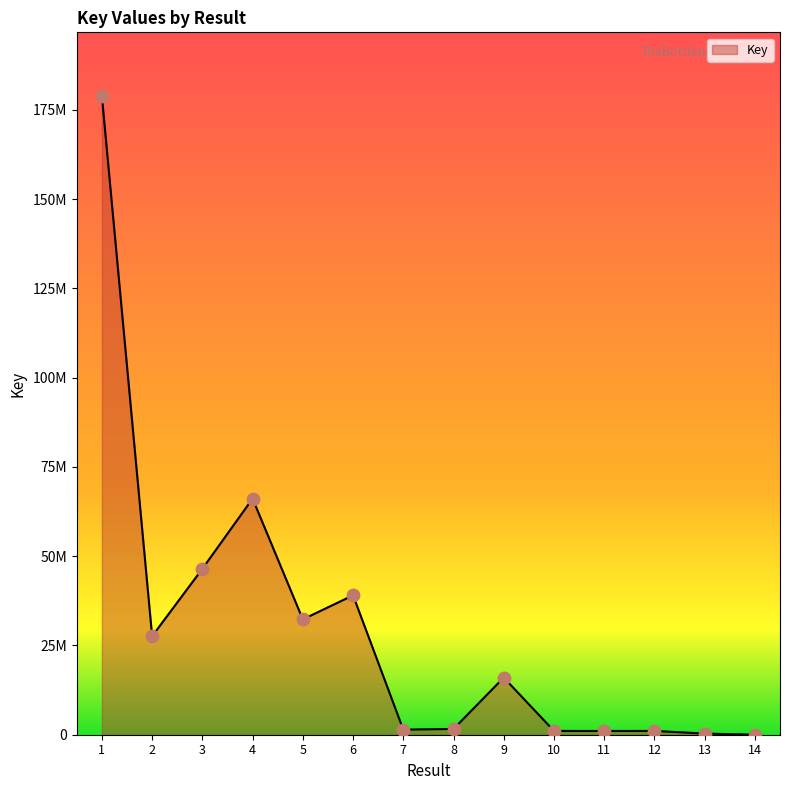

Which has a higher value, 7 or 8?

8